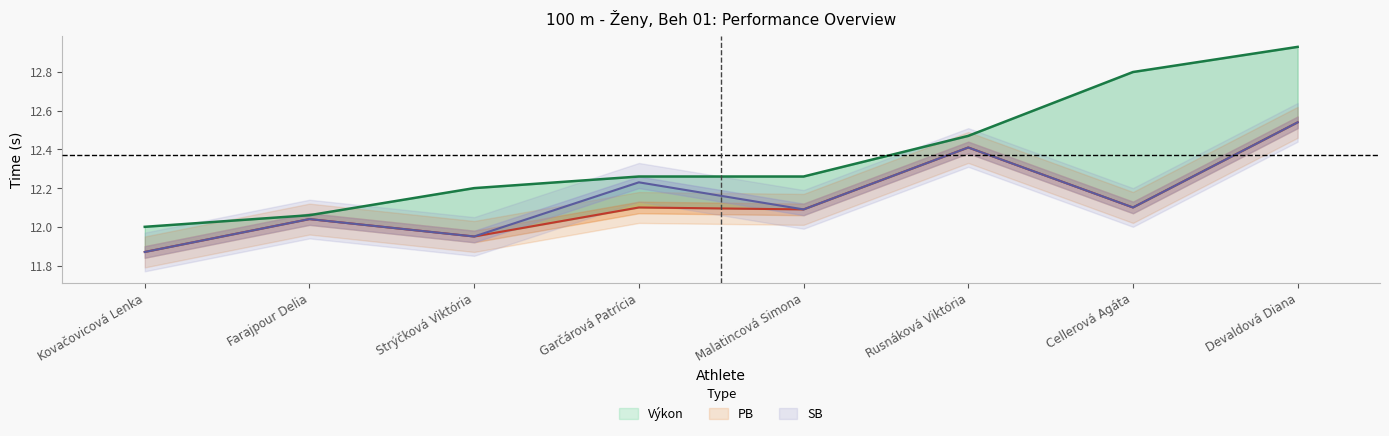

What is the label of the 3rd point from the left?

Strýčková Viktória